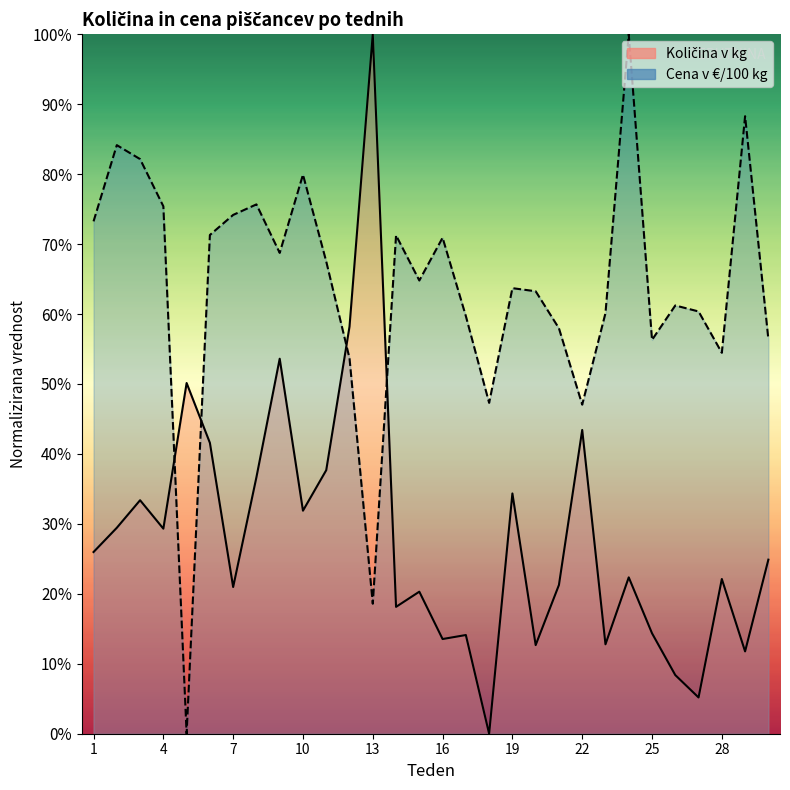

What are all the series names shown in the legend?

Količina v kg, Cena v €/100 kg